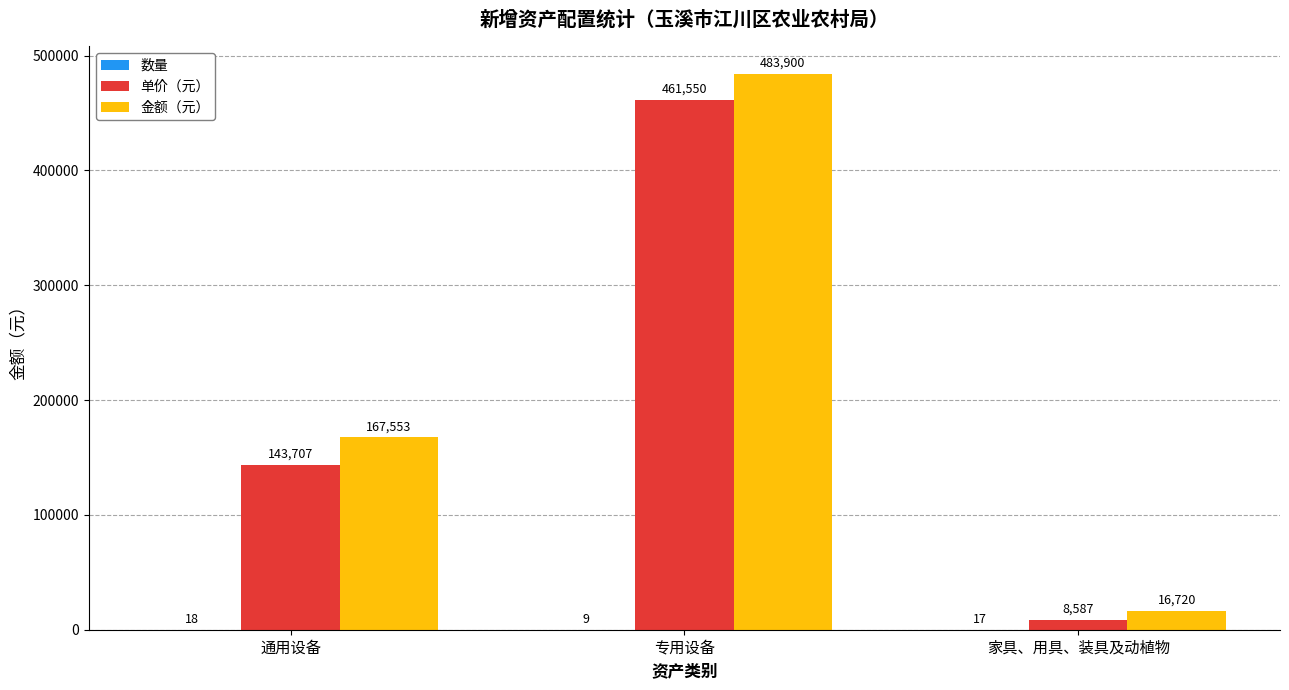

Where is 单价（元） nearest to the value 235068?

通用设备